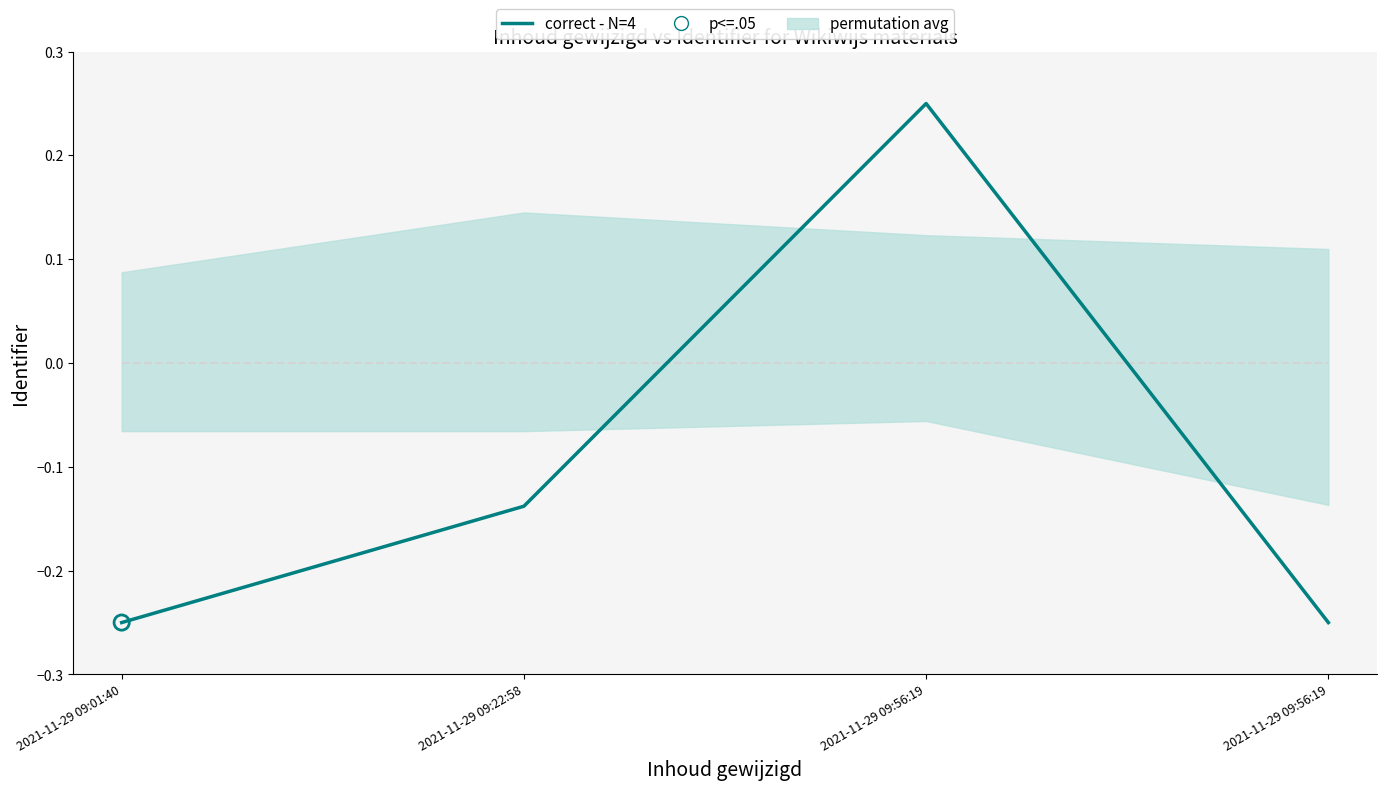

Between 2021-11-29 09:56:19 and 2021-11-29 09:22:58, which is larger?

2021-11-29 09:22:58